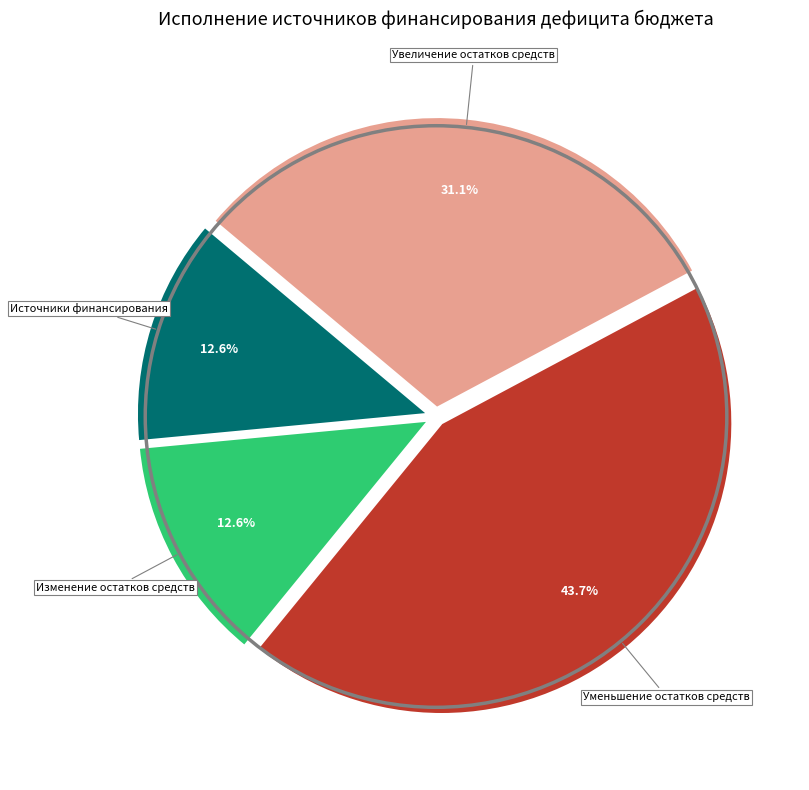

To the nearest percent, what is the difference between the largest and smallest slice percentages?

31%